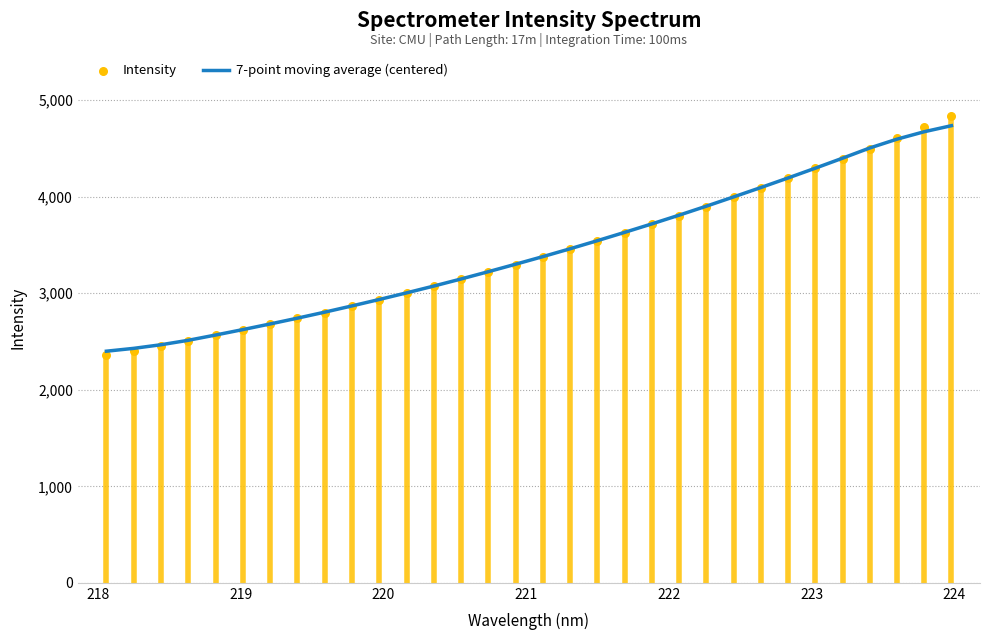

What are all the series names shown in the legend?

7-point moving average (centered), Intensity